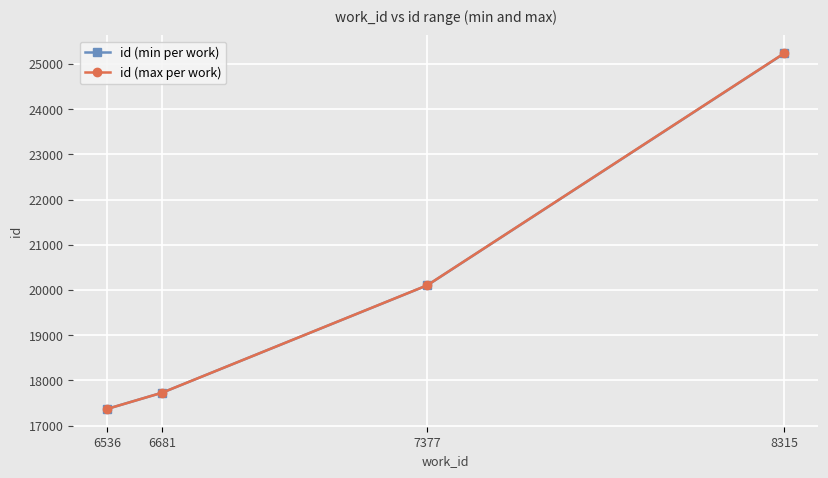

Read the id (min per work) value at 8315, to the nearest 10.

25240